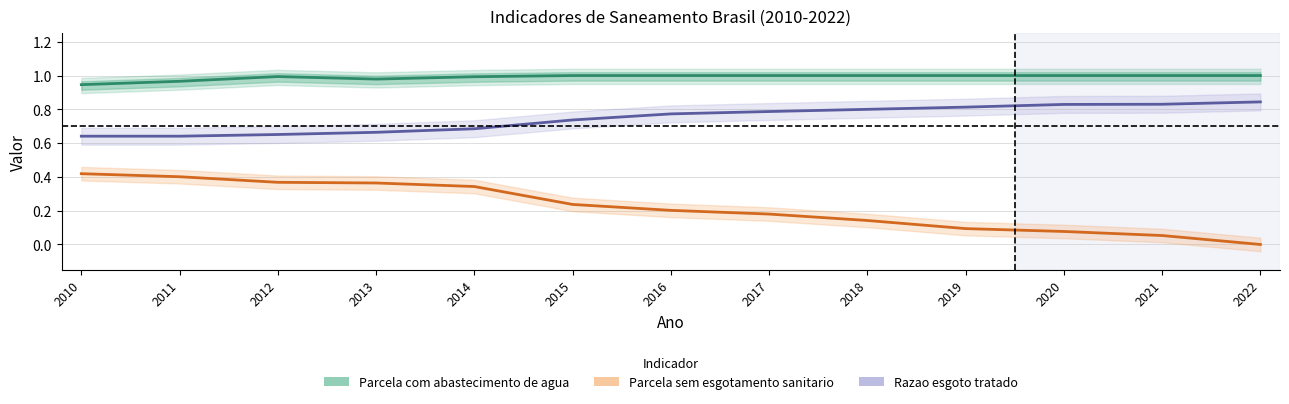

Which category has the lowest value in the Razao esgoto tratado series?

2010